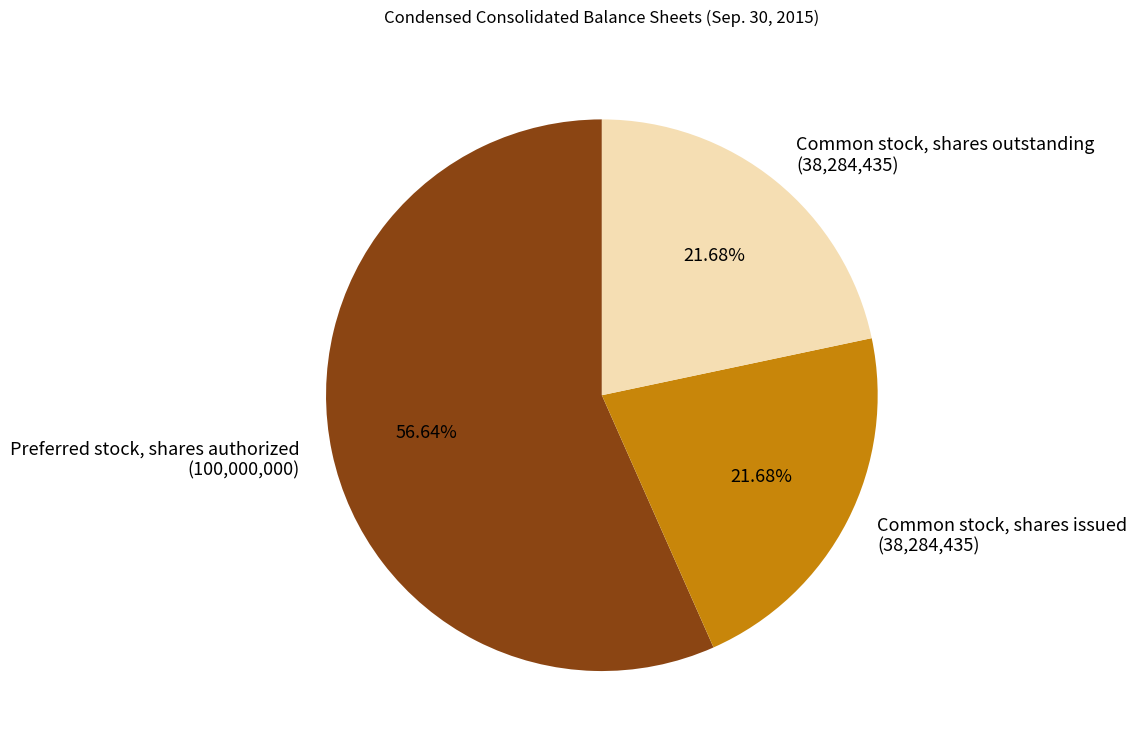

To the nearest percent, what percentage of the pie is Preferred stock, shares authorized?

57%